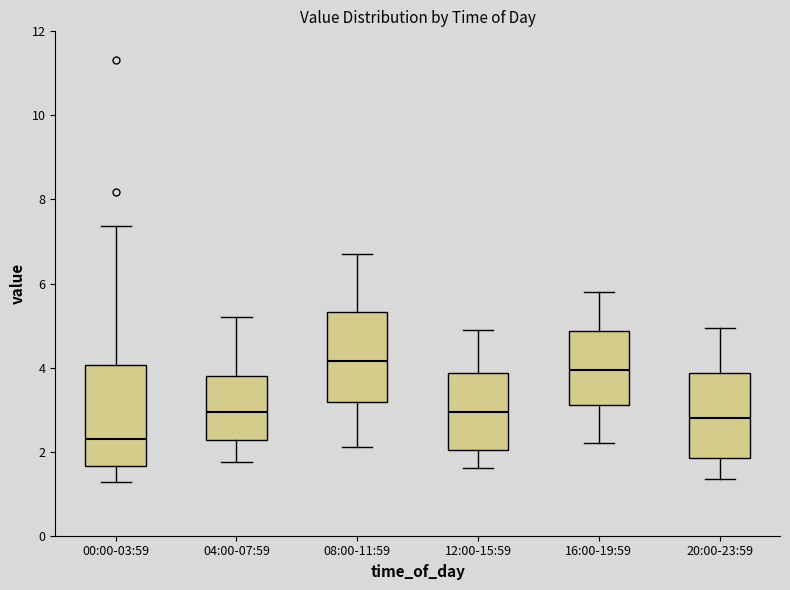

Which box's median line is the highest?

08:00-11:59